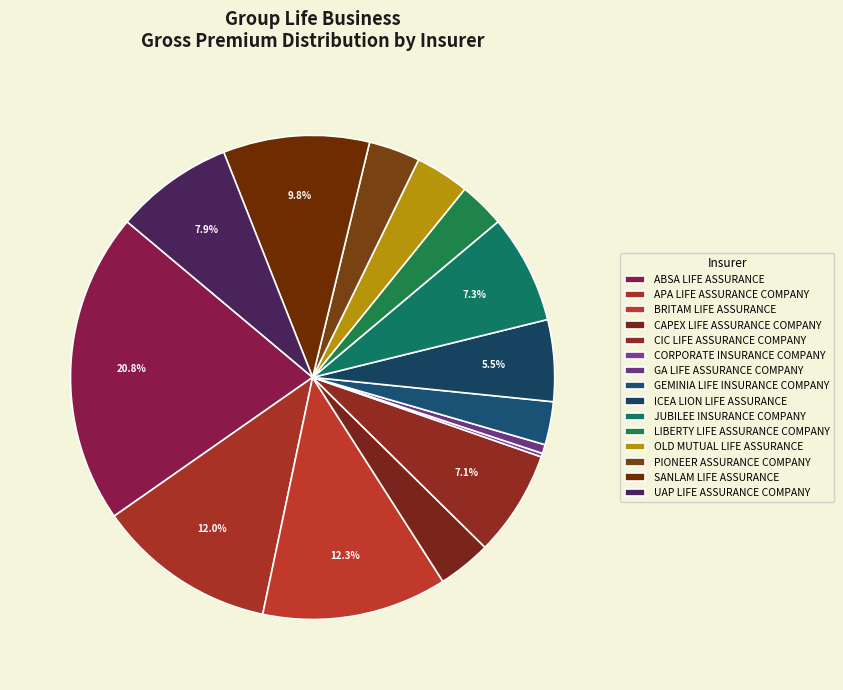

How much of the chart is everything except OLD MUTUAL LIFE ASSURANCE?

96.4%